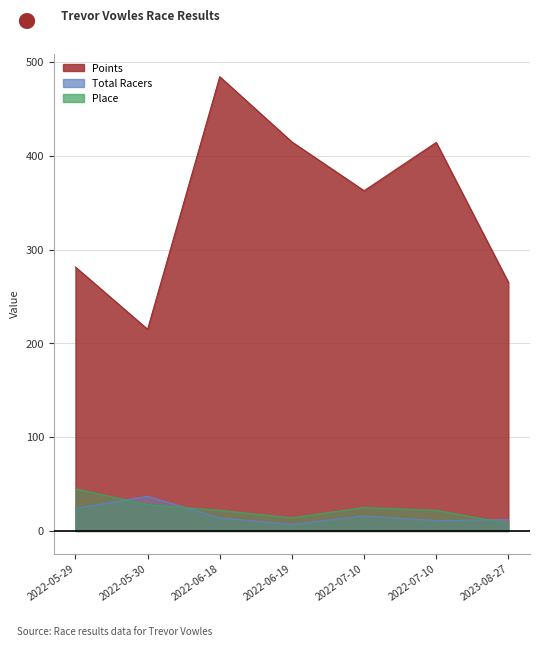

The Points series shows 414.7 at 2022-06-19. True or false?

True